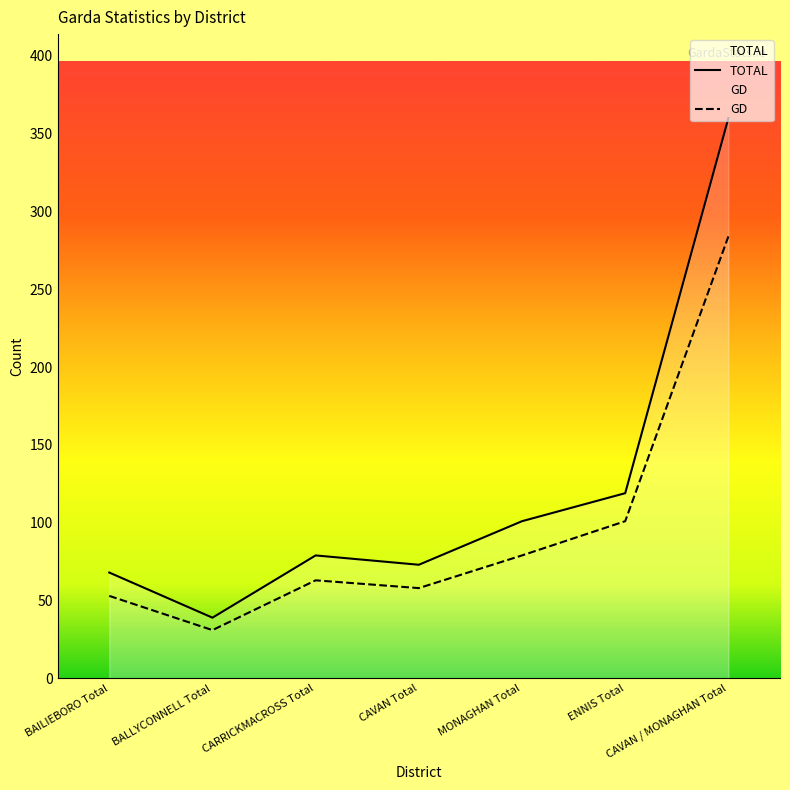

What is the label of the 1st point from the left?

BAILIEBORO Total